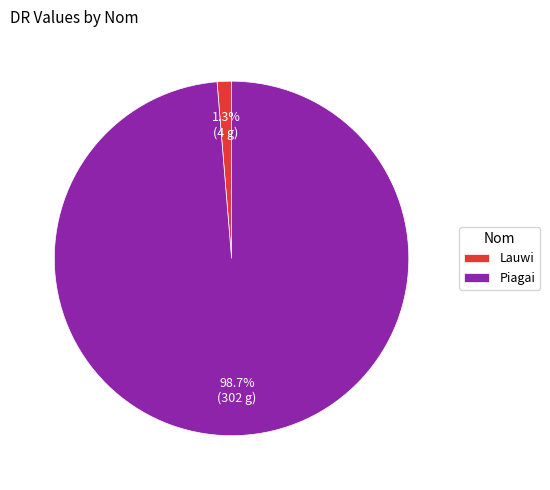

Combined, do Piagai and Lauwi account for over 50%?

Yes